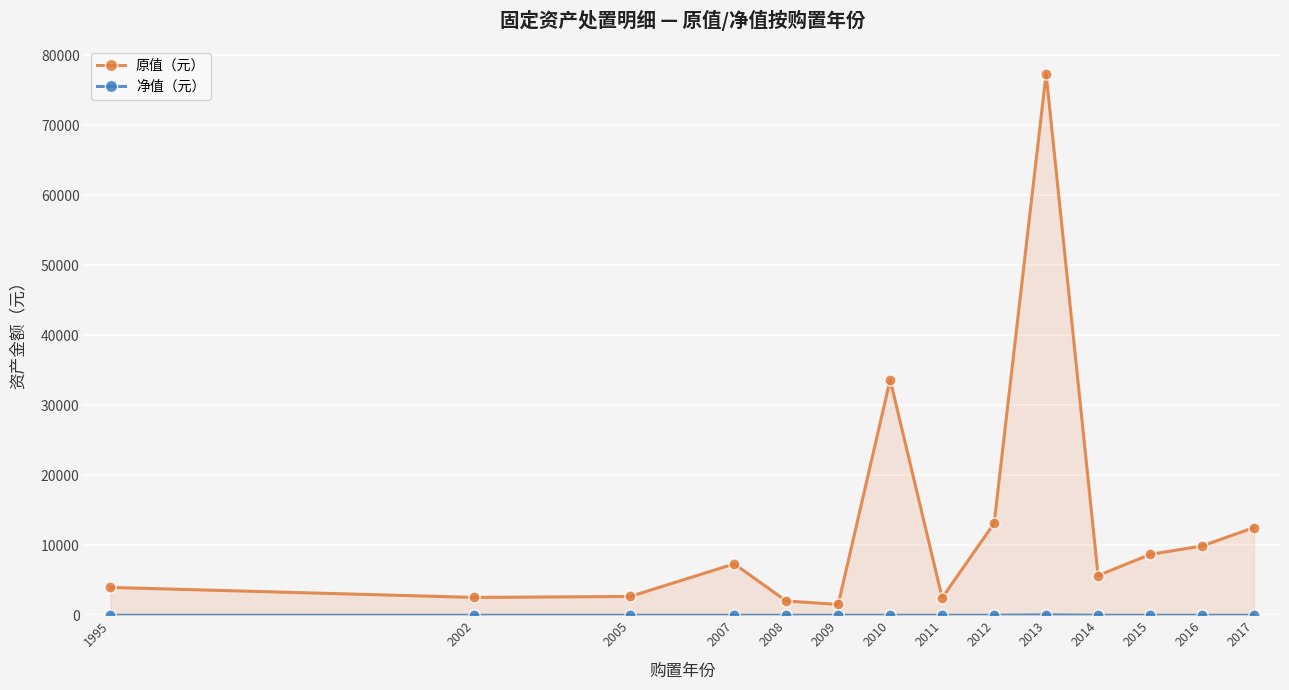

How many data points does each series have?

14